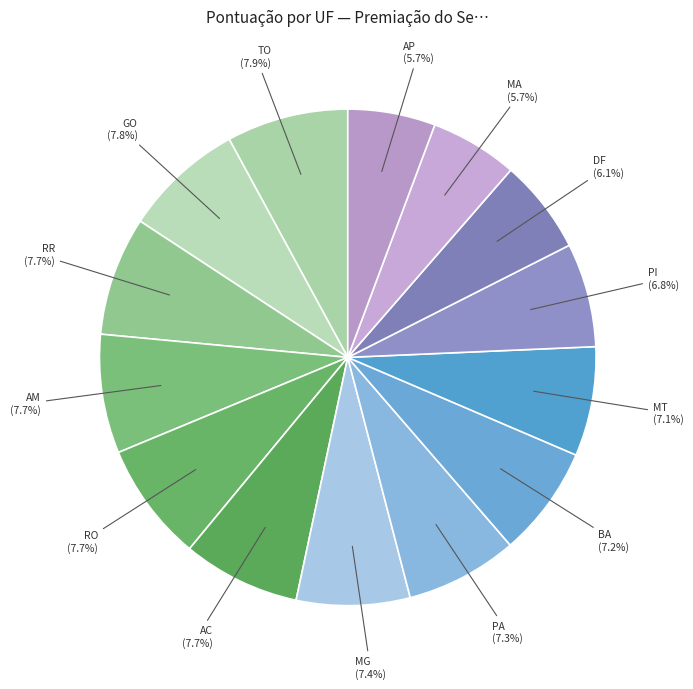

The RO slice represents 1% of the pie. True or false?

False